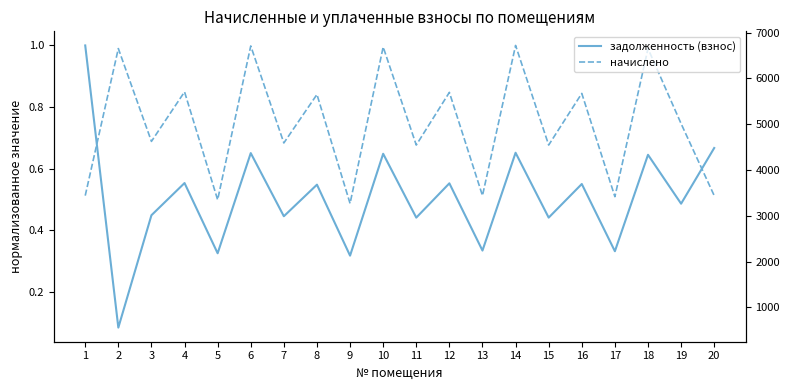

Reading left to right, what are all the values shown in this chart?

задолженность (взнос): 1.0	0.1	0.4	0.6	0.3	0.7	0.4	0.5	0.3	0.6	0.4	0.6	0.3	0.7	0.4	0.5	0.3	0.6	0.5	0.7
начислено: 0.5	1.0	0.7	0.8	0.5	1.0	0.7	0.8	0.5	1.0	0.7	0.8	0.5	1.0	0.7	0.8	0.5	1.0	0.7	0.5